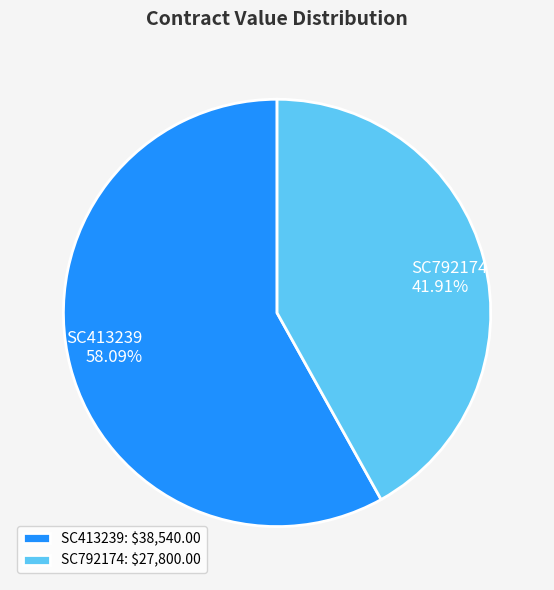

Is it true that SC792174 is 42% of the pie?

True